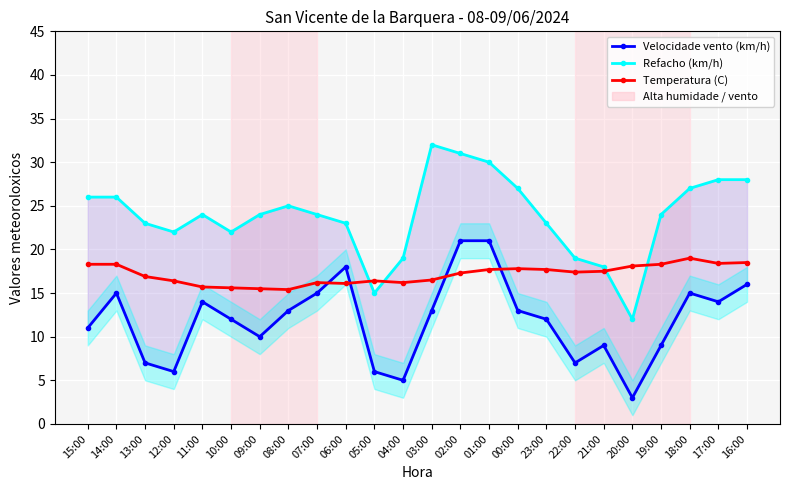

What is the difference between the maximum and second lowest values in the Temperatura (C) series?

3.5